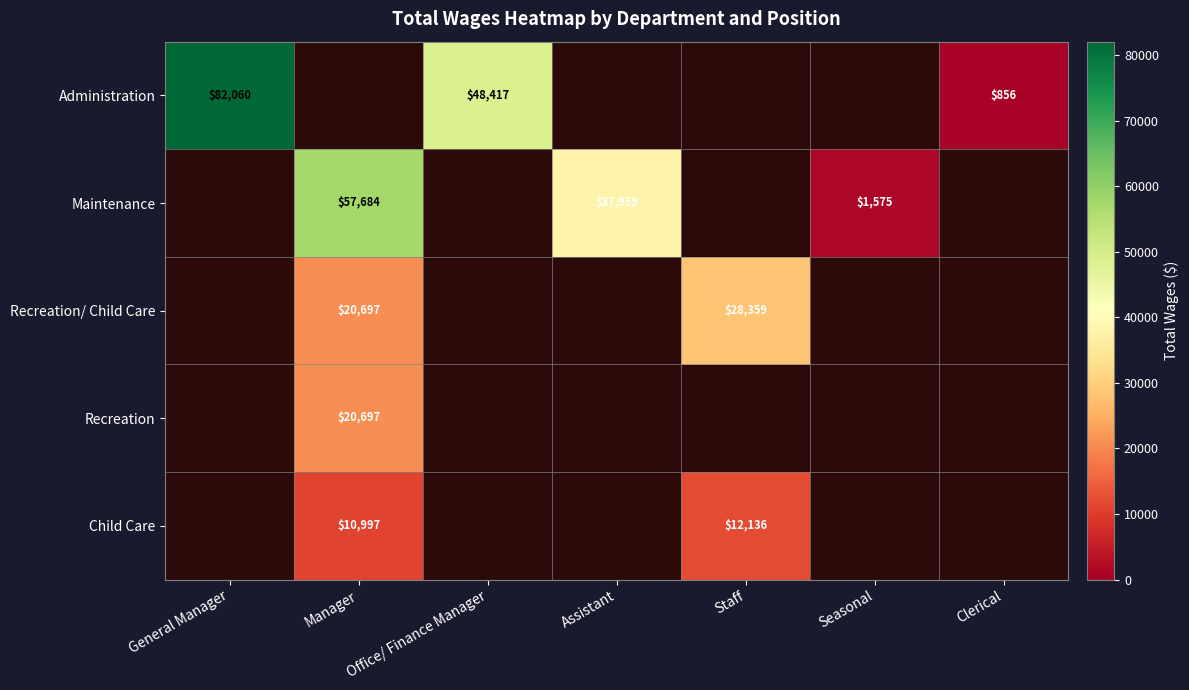

Count the number of categories in the chart.

7